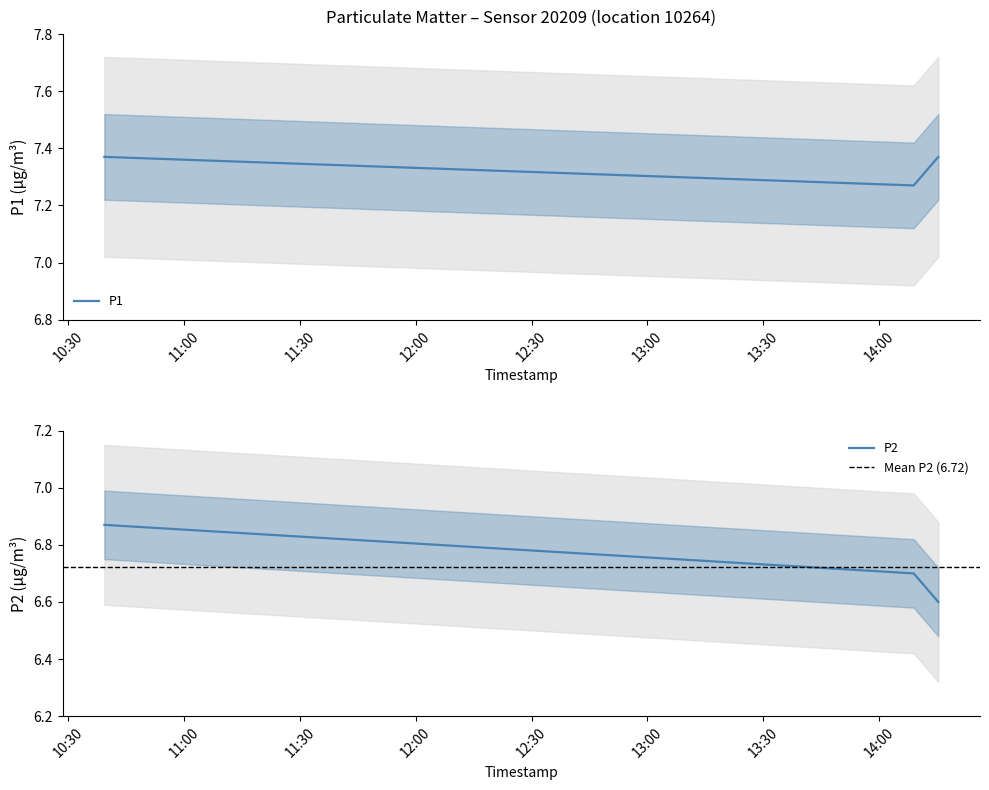

How many lines are shown in the chart?

2